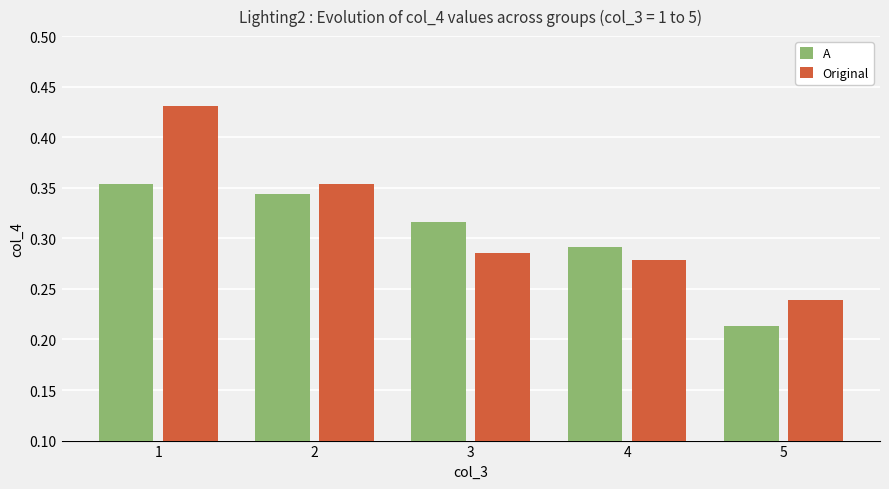

At which category does the chart reach its minimum across all series?

5